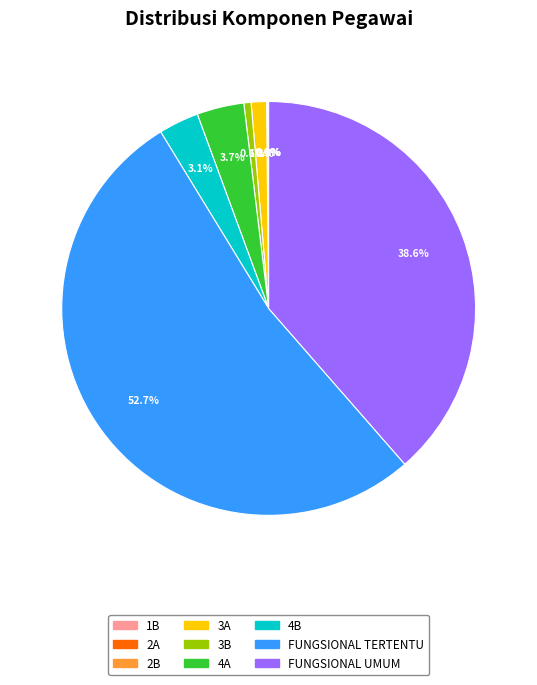

What is the majority slice?

FUNGSIONAL TERTENTU